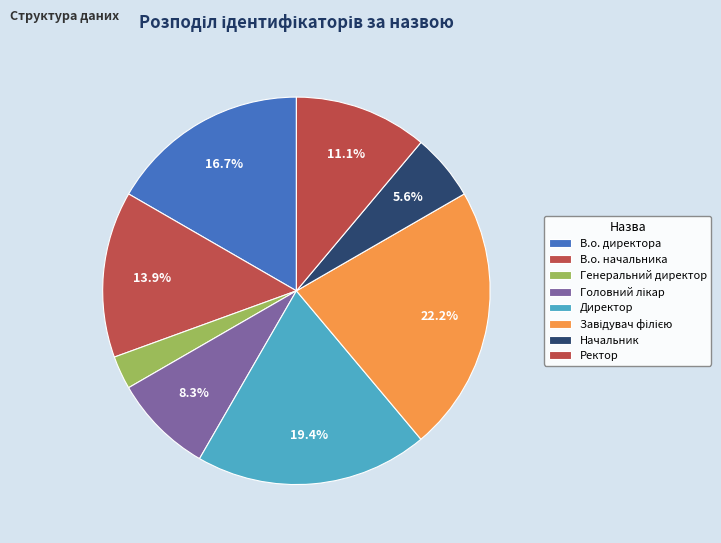

How many segments does this pie chart have?

8